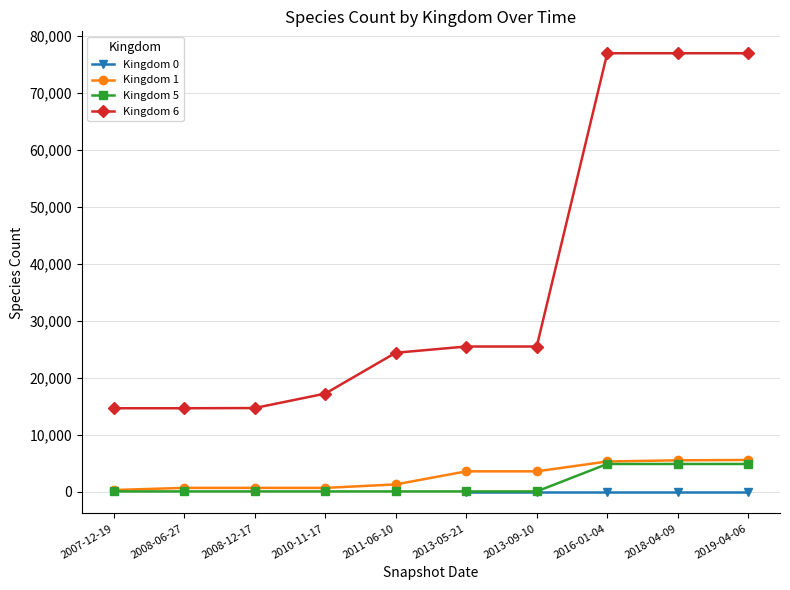

The Kingdom 1 series shows 3669 at 2016-01-04. True or false?

False